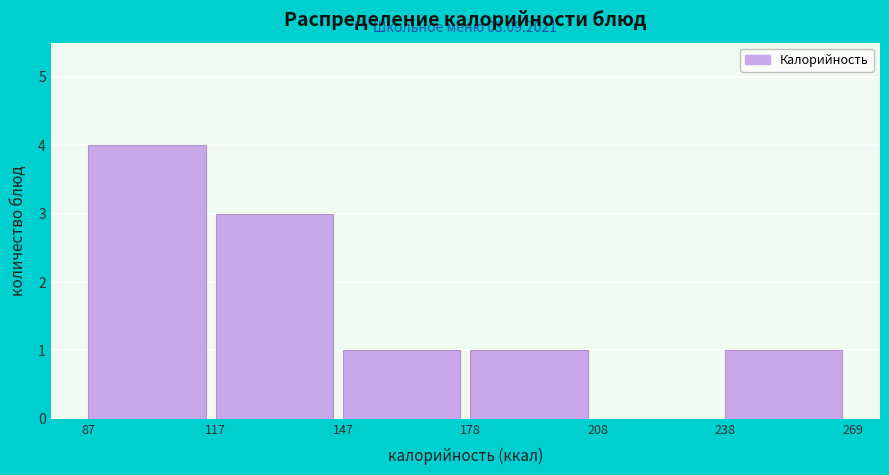

Over which range of the x-axis is the bar tallest?

87 to 117